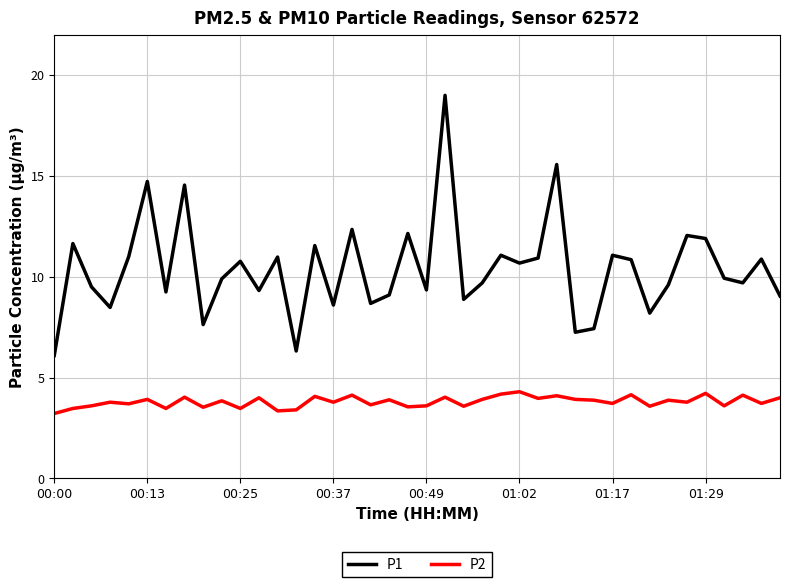

What is the greatest value displayed?

19.0